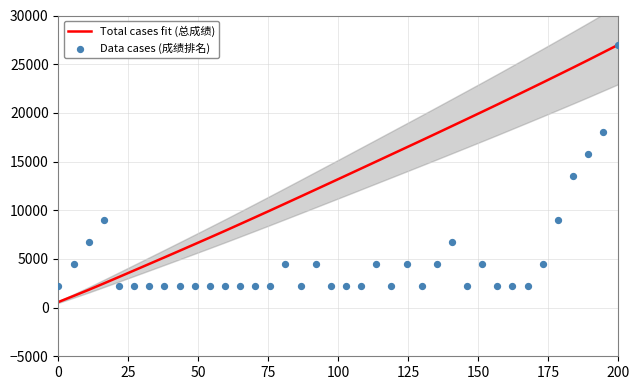

Which series reaches the minimum Y coordinate?

Total cases fit (总成绩)